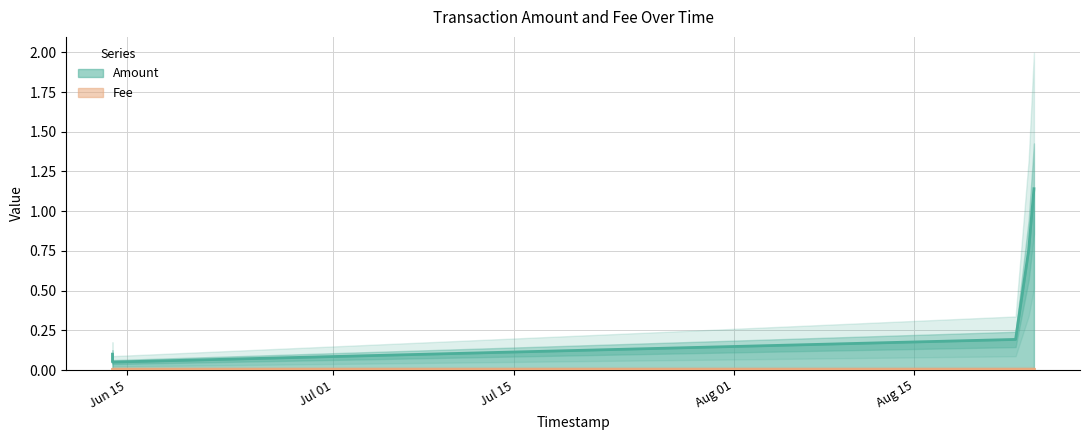

Is it true that the value at 2019-06-13 21:38:02 is 0.1?

False